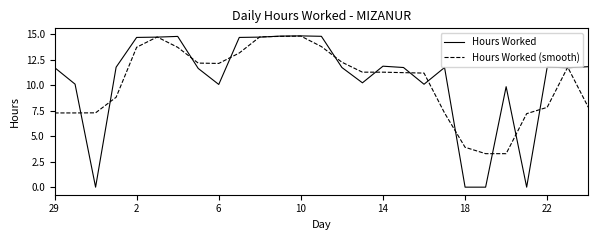

What is the greatest value displayed?

14.8